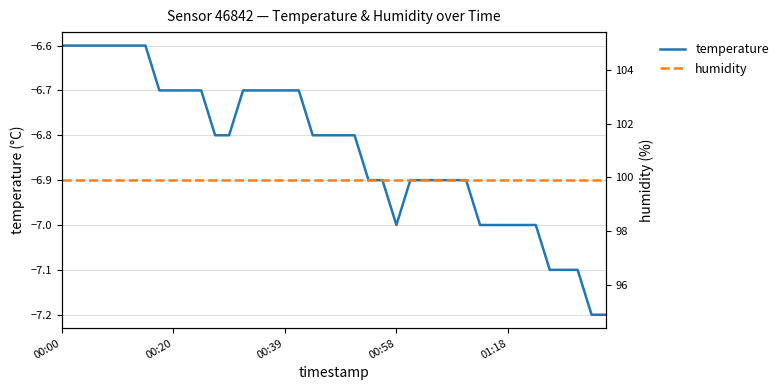

Count the number of data series in this chart.

2